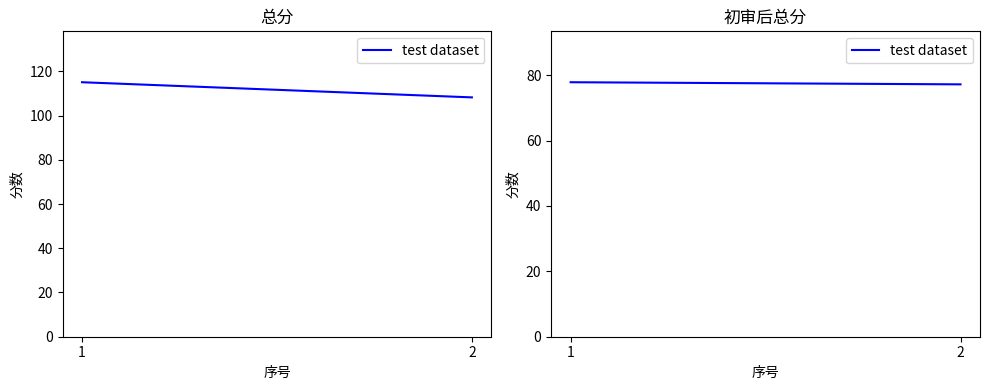

List the labels in order of value, largest first.

1, 2